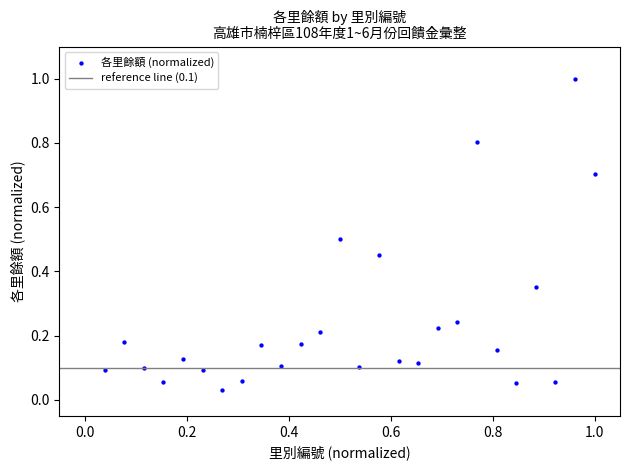

What is the range of X values (max minus min)?

1.0